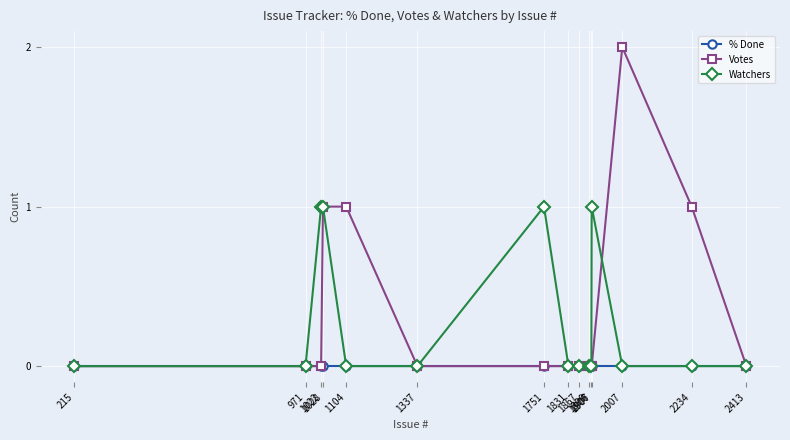

What is the value of the Votes point at the 14th from the left?

1